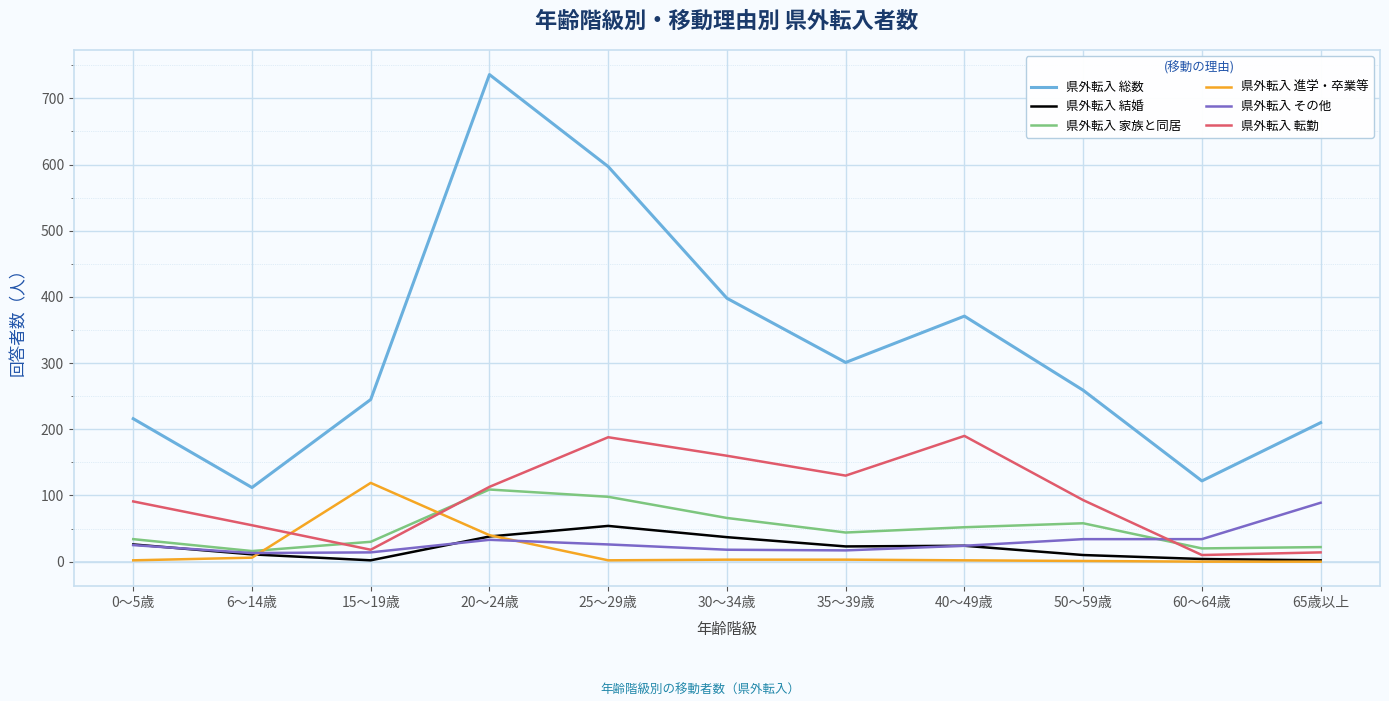

What is the maximum value shown in the chart?

736